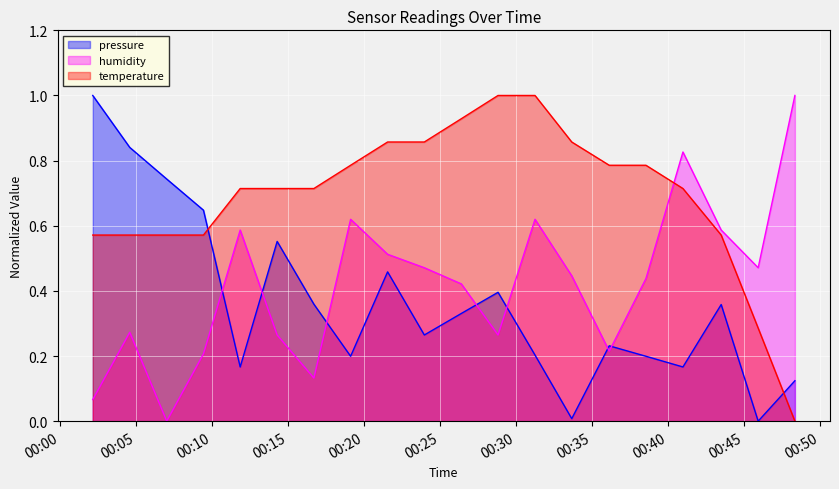

What is the maximum value for pressure?

1.0